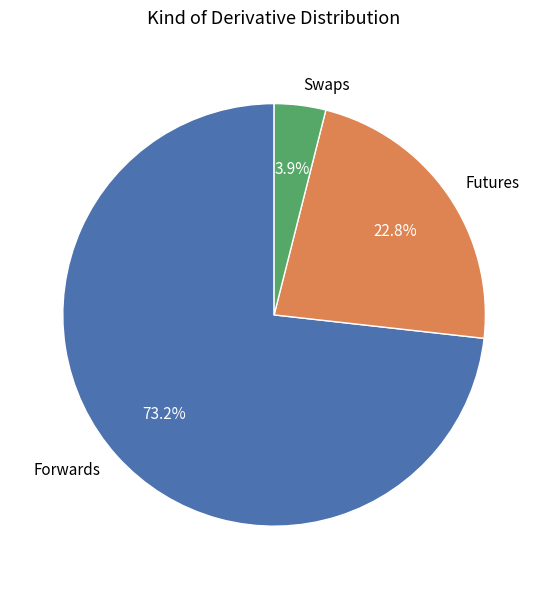

Which slice is the smallest?

Swaps